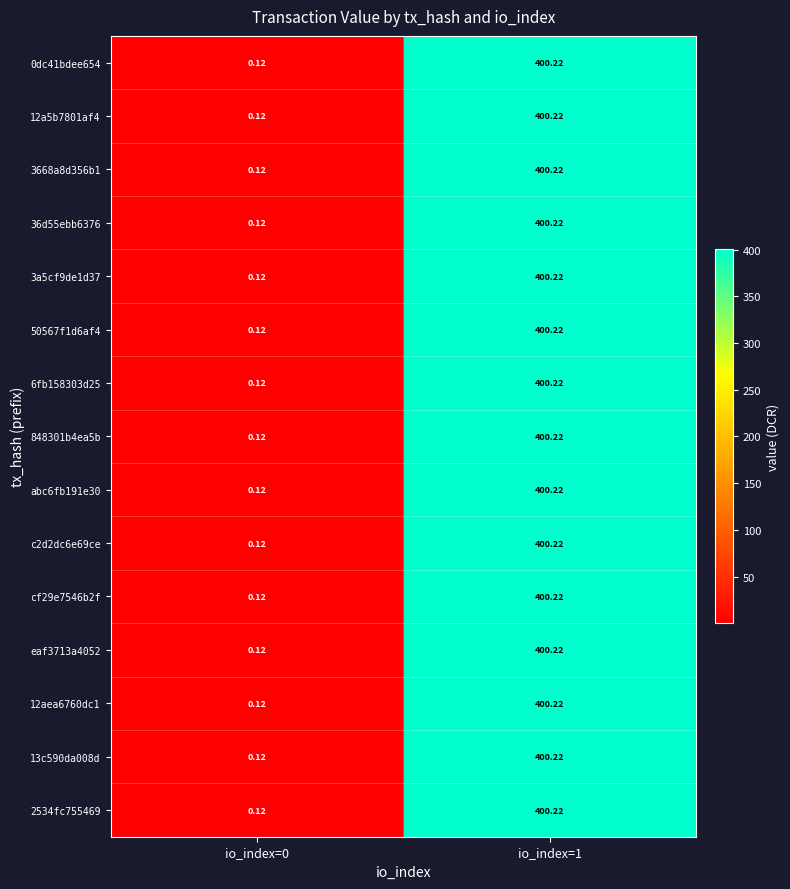

How many categories are shown in the chart?

2